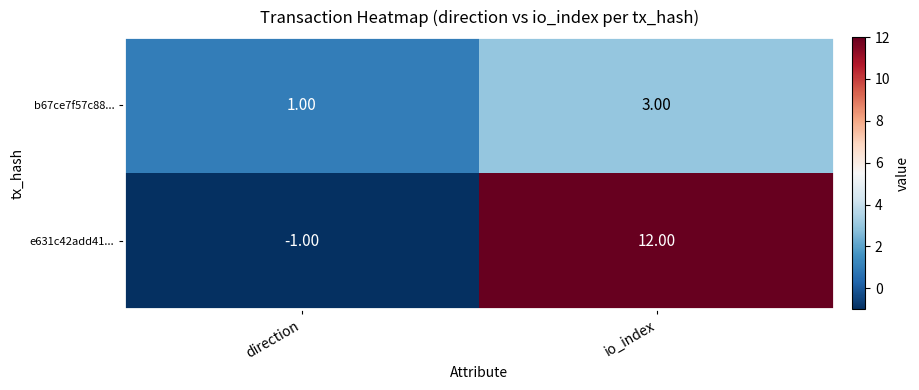

How many values in e631c42add41... are above zero?

1